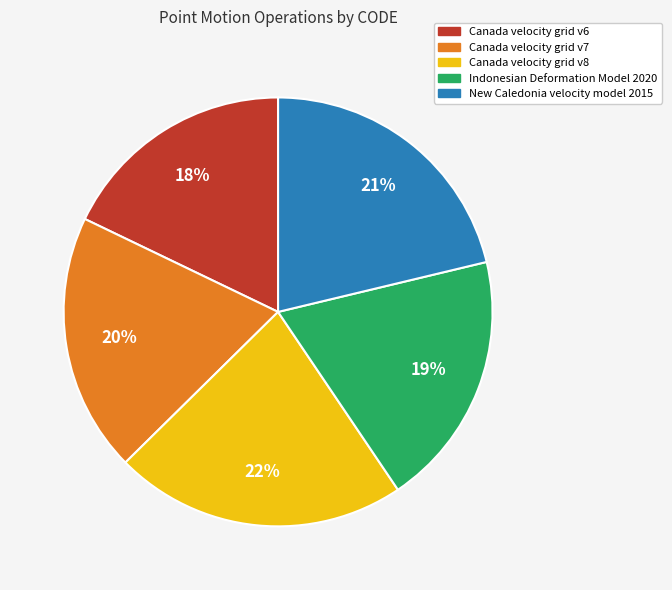

Is there any slice that represents more than half of the pie?

No